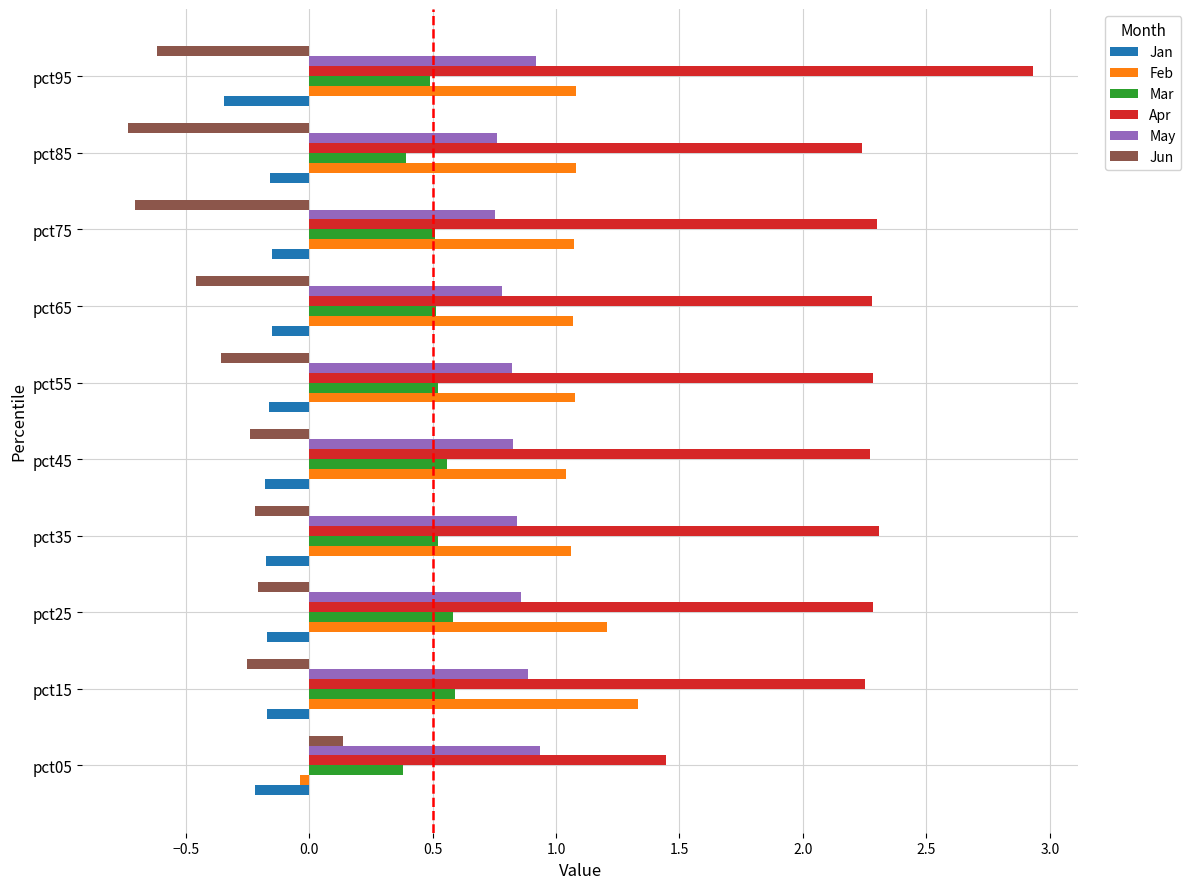

Count the number of data series in this chart.

6